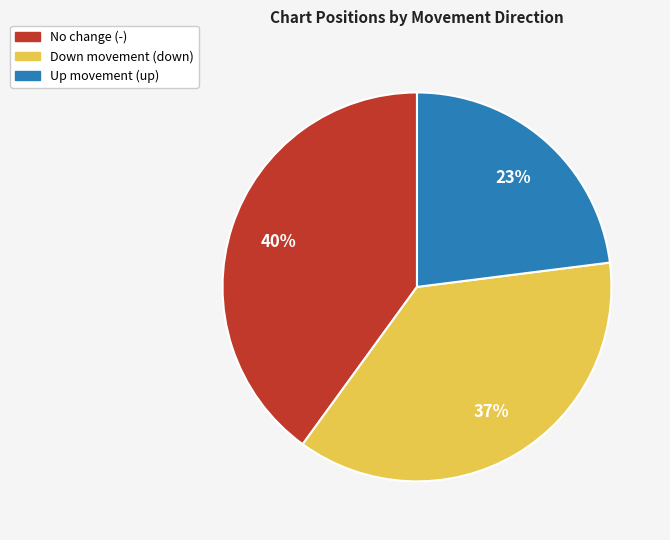

To the nearest percent, what is the average slice percentage?

33%